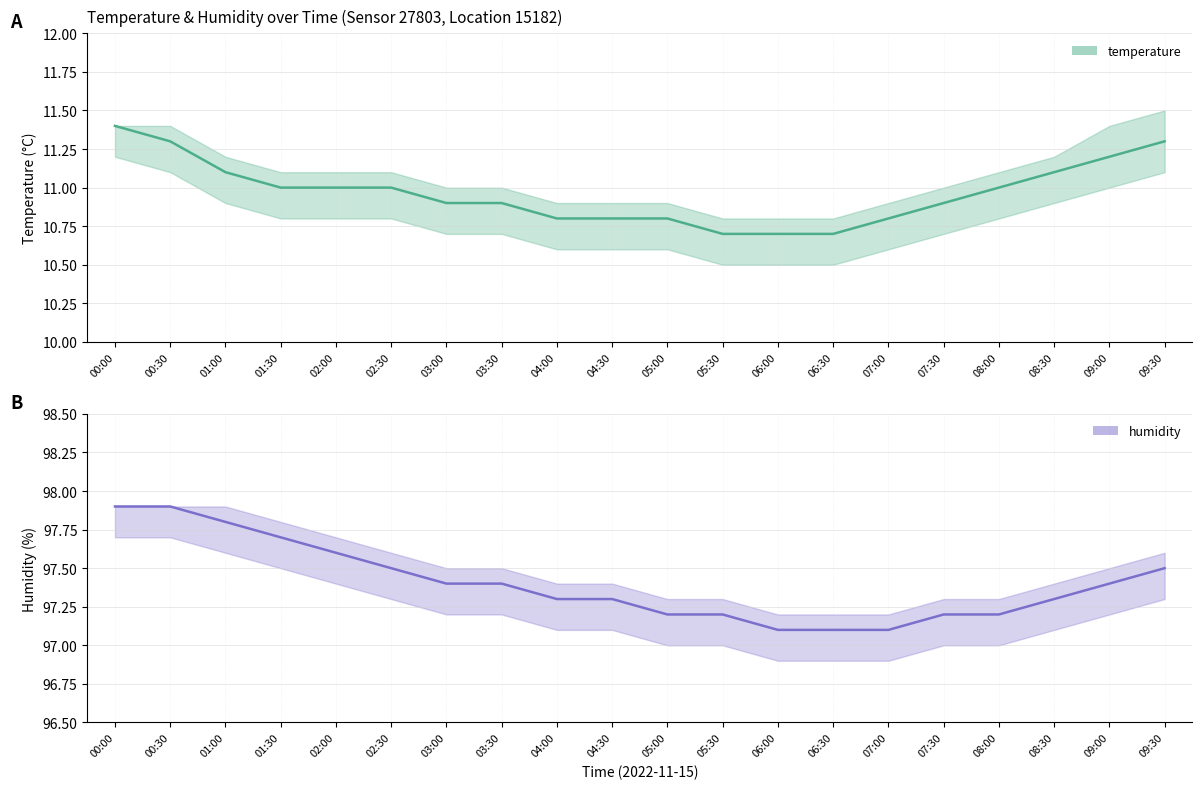

How many humidity values are between 97 and 98?

20